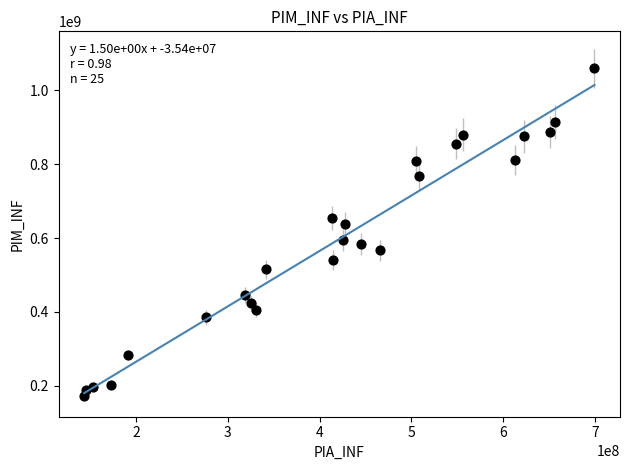

What is the range of Y values (max minus min)?

887720554.8